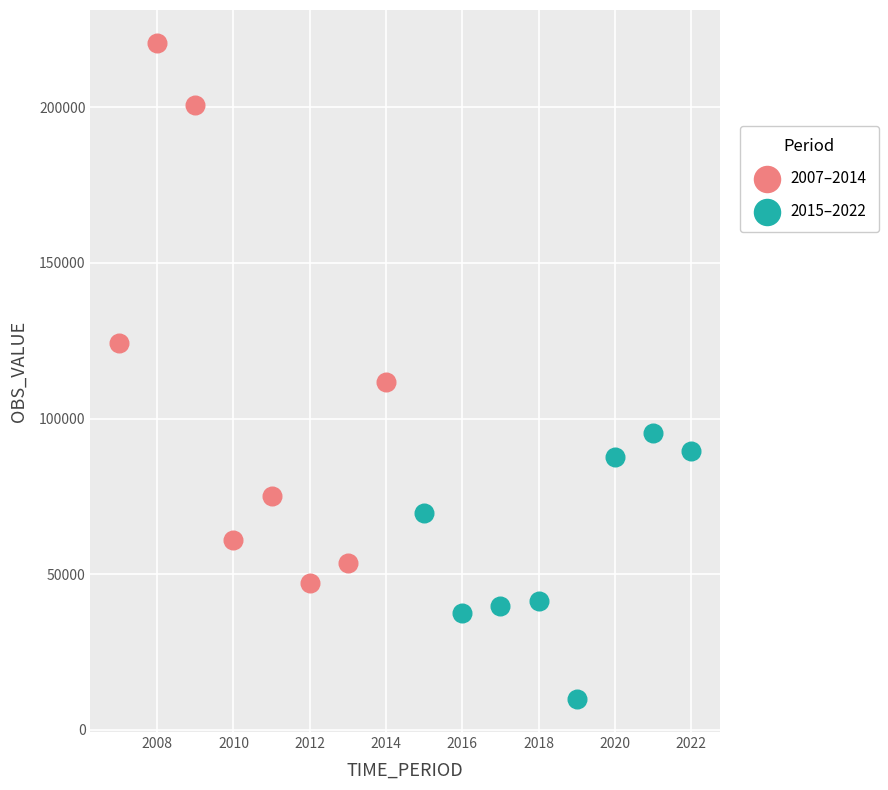

Which series reaches the minimum Y coordinate?

2015–2022